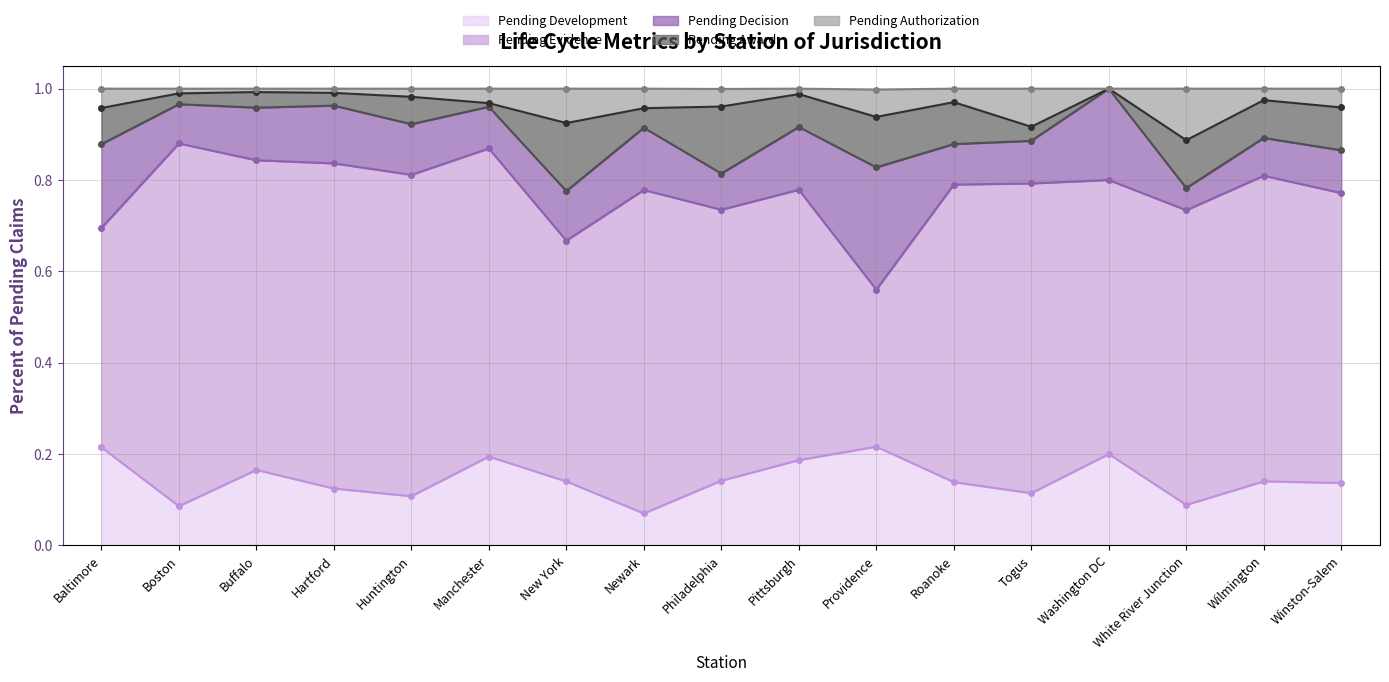

Count the number of categories in the chart.

17